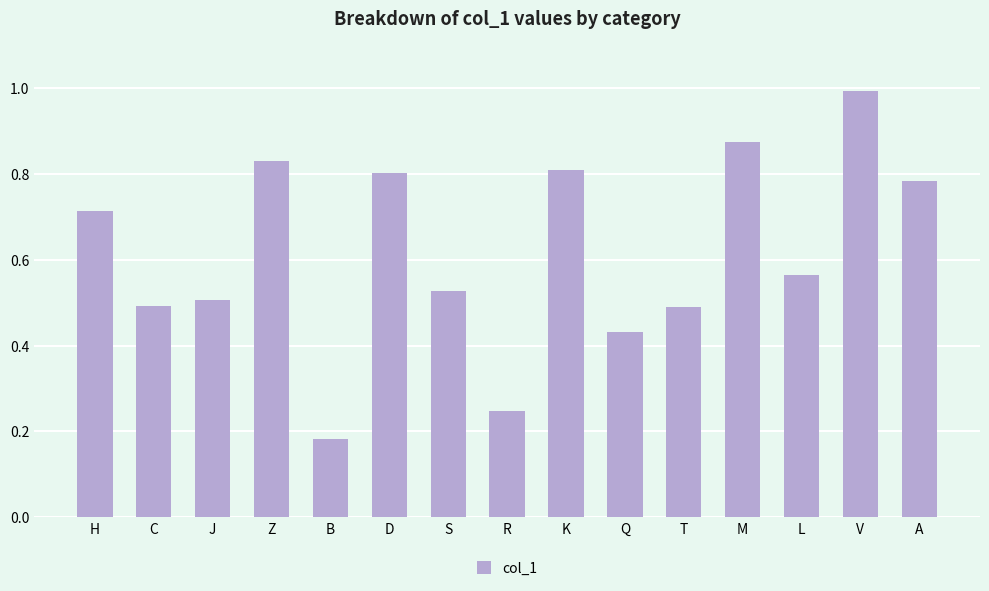

What value does the data have at V?

1.0